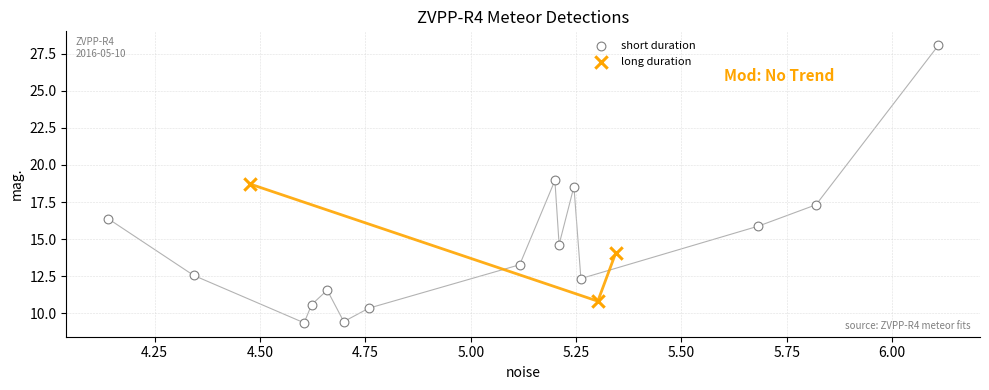

Which series has the largest Y range (max minus min)?

short duration